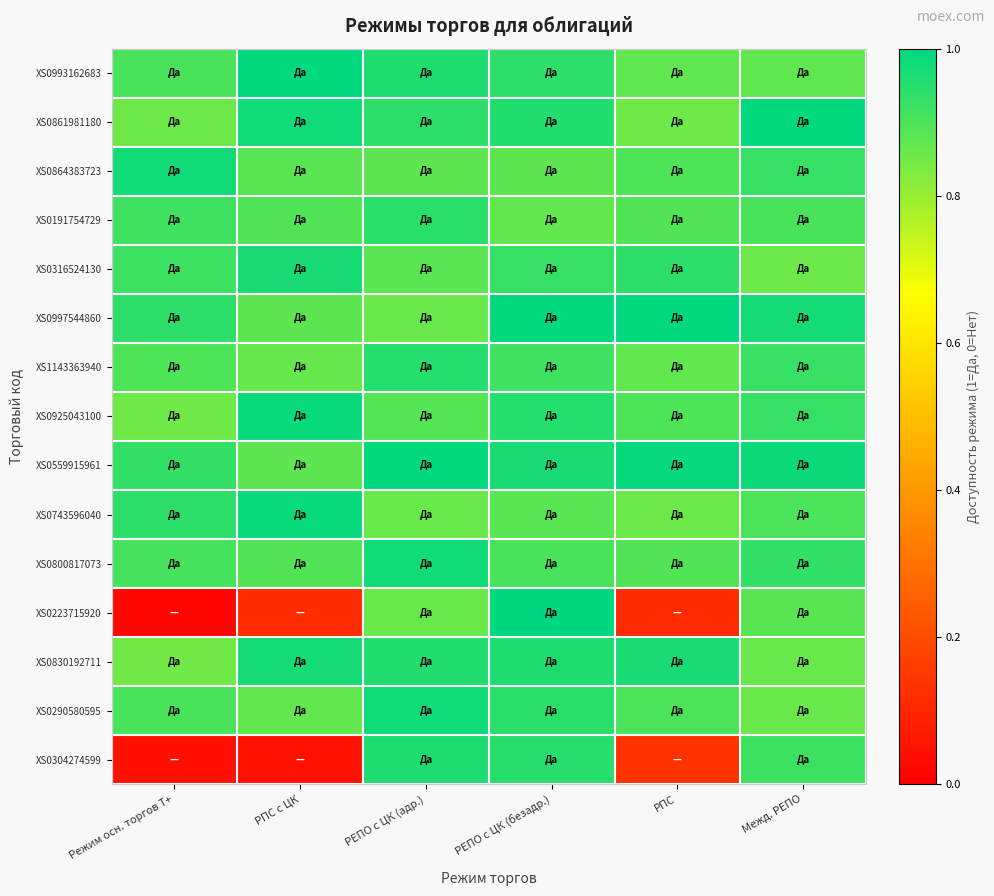

Rank the series at РЕПО с ЦК (адр.) from lowest to highest value.

XS0997544860, XS0223715920, XS0743596040, XS0864383723, XS0316524130, XS0925043100, XS0861981180, XS0191754729, XS1143363940, XS0830192711, XS0304274599, XS0993162683, XS0800817073, XS0290580595, XS0559915961